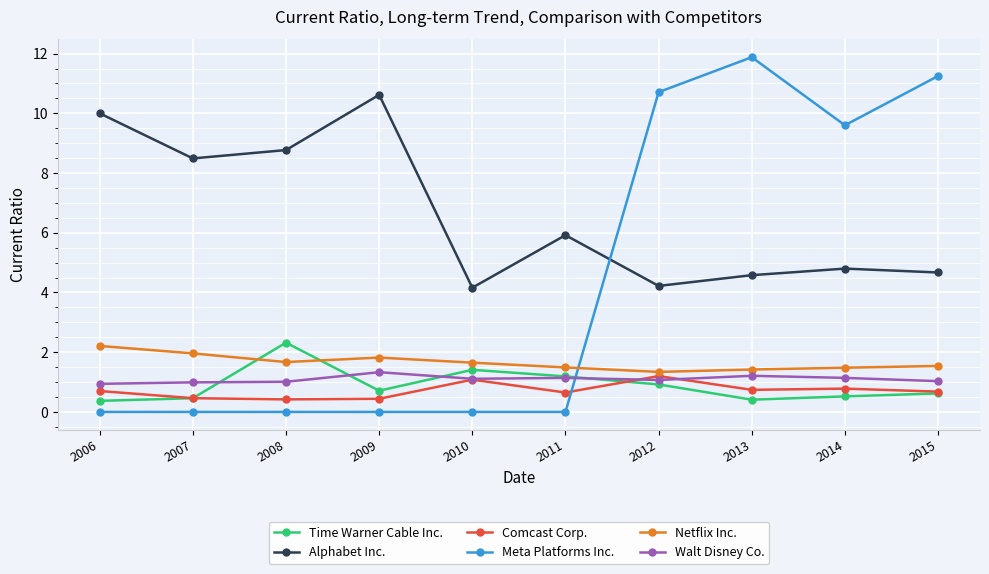

Count the number of data series in this chart.

6